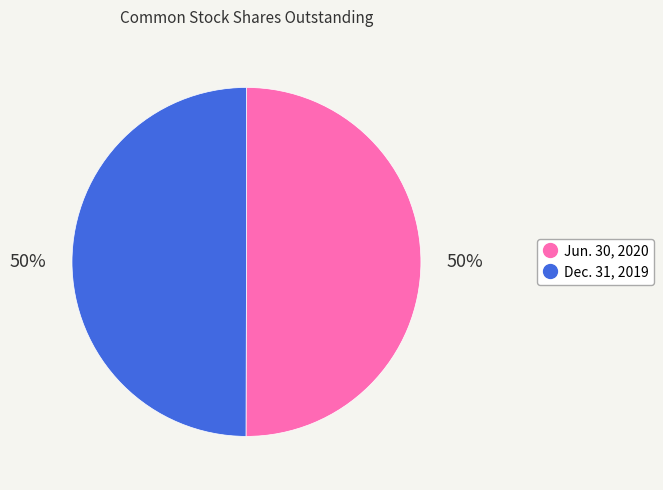

Combined, do Dec. 31, 2019 and Jun. 30, 2020 account for over 50%?

Yes